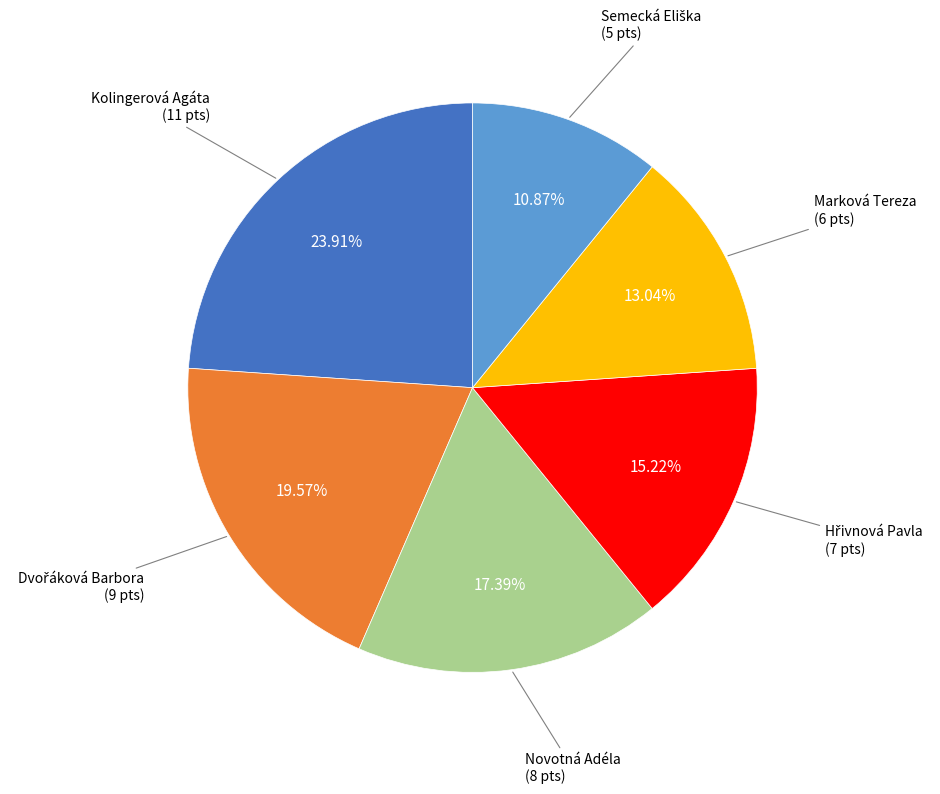

Does any single category account for the majority?

No